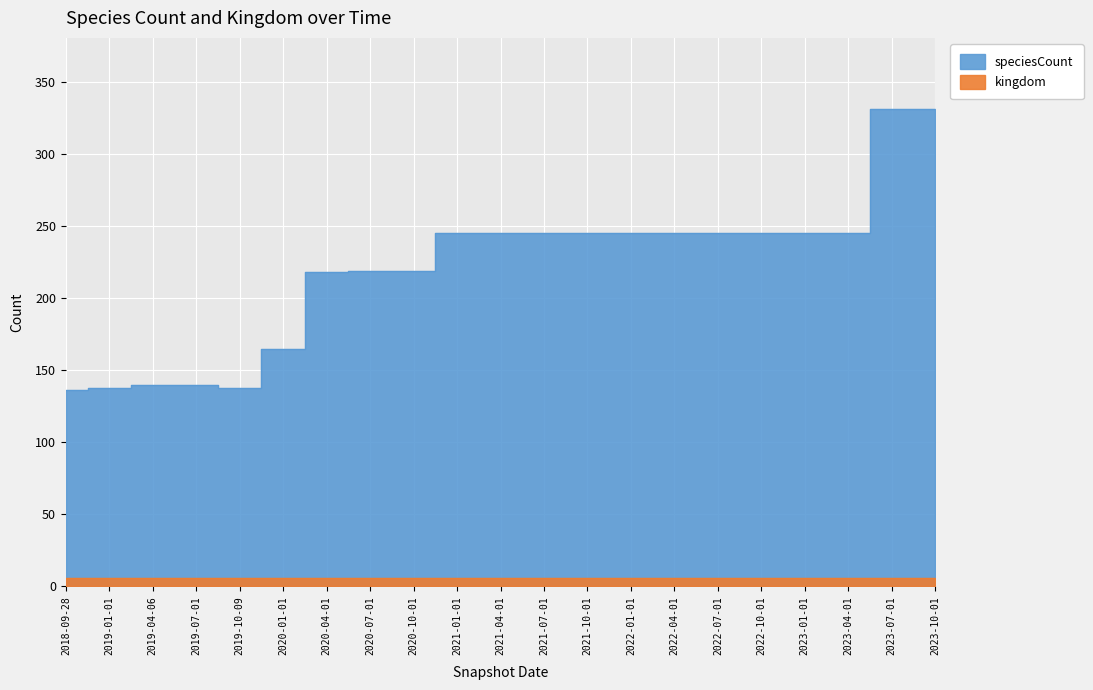

Rank the categories by value from highest to lowest.

2023-07-01, 2023-10-01, 2021-01-01, 2021-04-01, 2021-07-01, 2021-10-01, 2022-01-01, 2022-04-01, 2022-07-01, 2022-10-01, 2023-01-01, 2023-04-01, 2020-07-01, 2020-10-01, 2020-04-01, 2020-01-01, 2019-04-06, 2019-07-01, 2019-01-01, 2019-10-09, 2018-09-28